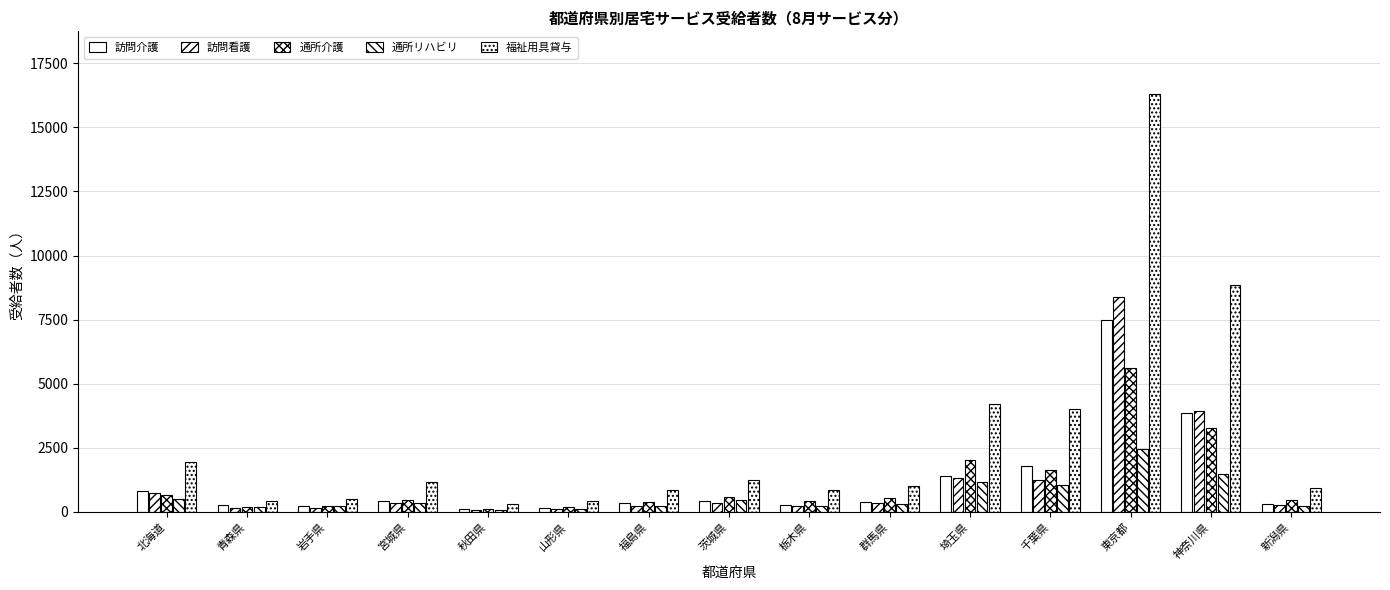

Is the value of 訪問介護 at 東京都 greater than the value of 通所リハビリ at 新潟県?

Yes